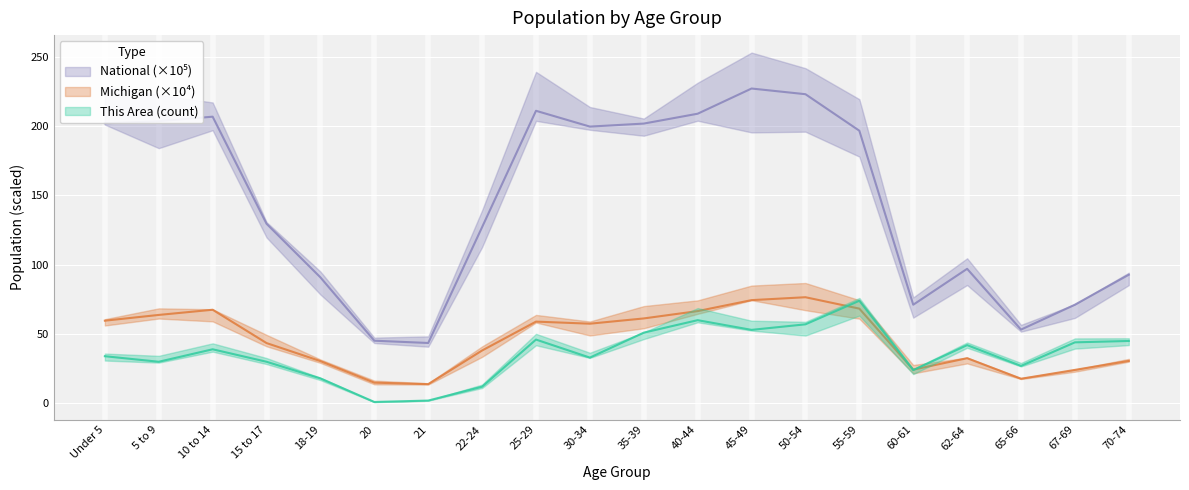

True or false: National has a value of 279.6 at 10 to 14.

False